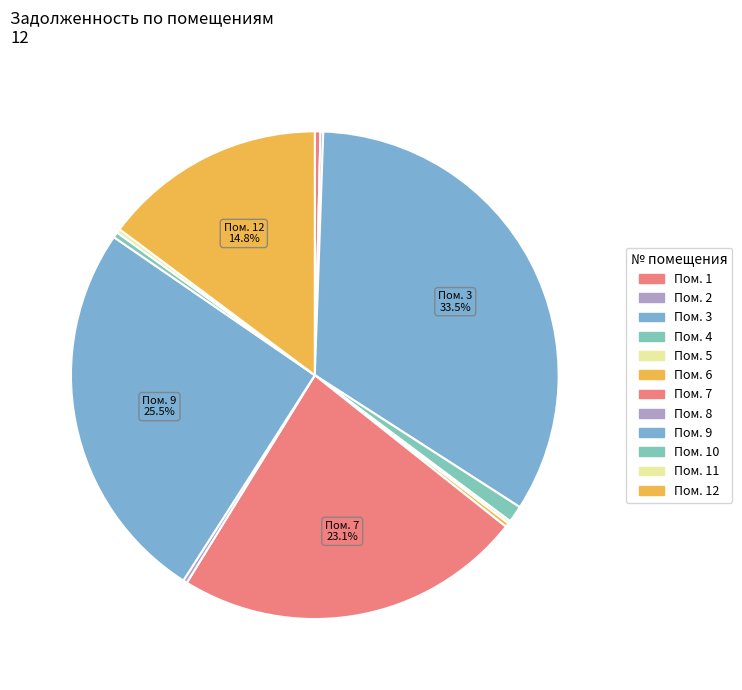

Which slice is the smallest?

2